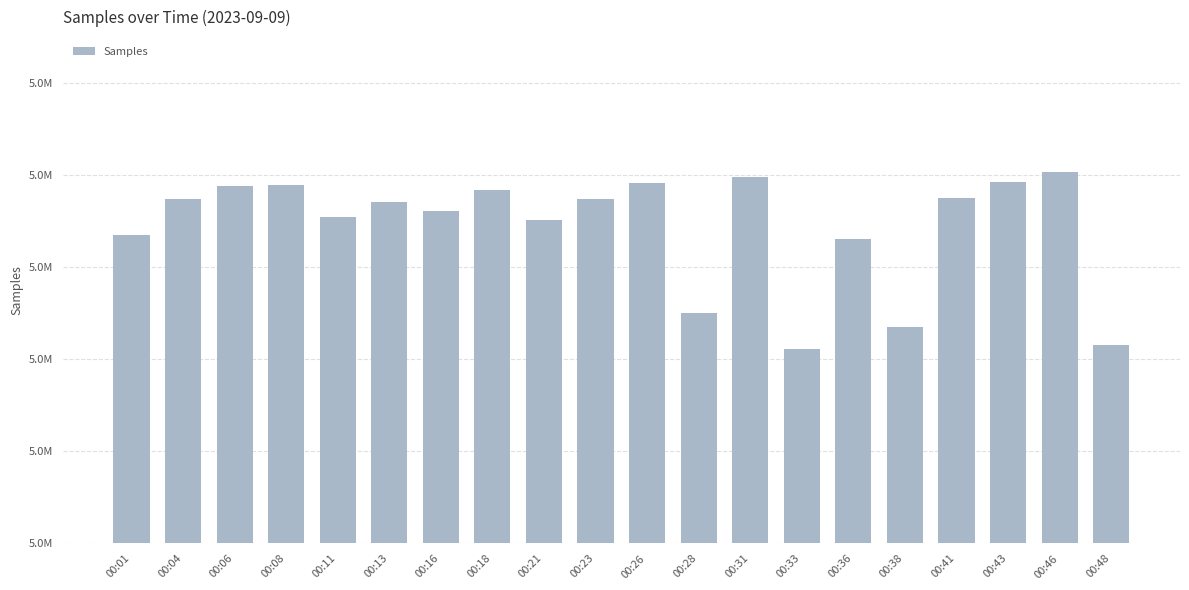

Count the number of categories in the chart.

20